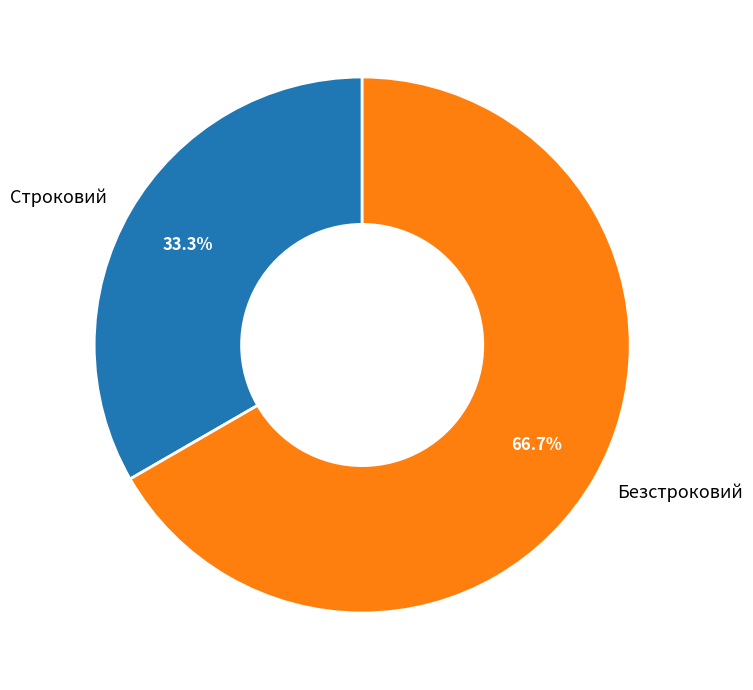

Is it true that Безстроковий is 55% of the pie?

False